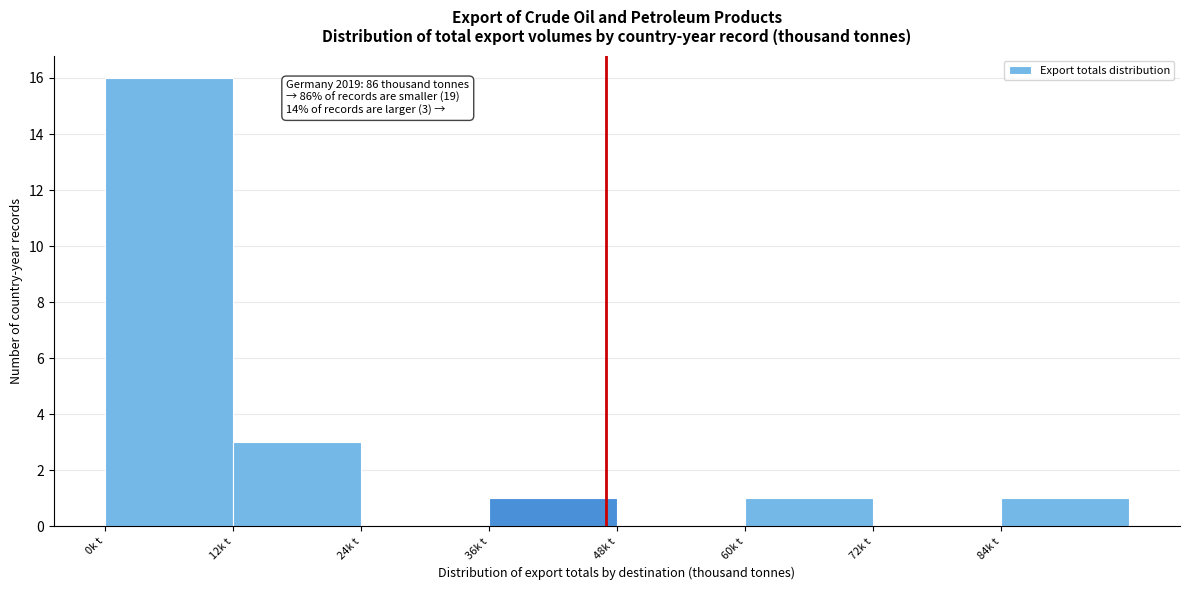

Over which range of the x-axis is the bar tallest?

0 to 12